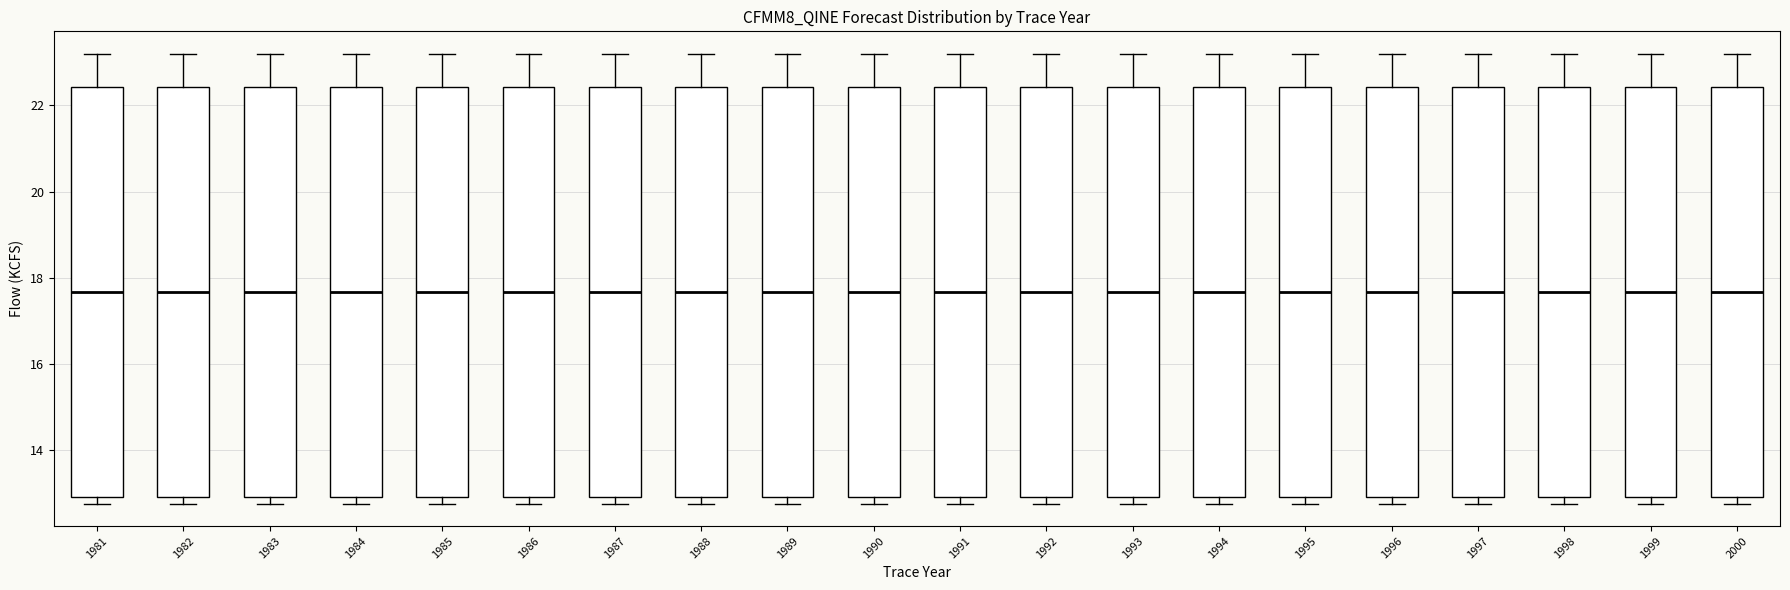

Reading left to right, transcribe this box plot: for each box, give where its median line is, the range the box spans, and where its two whiskers end, as read against the y-axis. The values are not printed on the chart, so give them approximately, as read against the axis.

1981: median 17.6, box 13.0 to 22.4, whiskers 12.8 to 23.2
1982: median 17.6, box 13.0 to 22.4, whiskers 12.8 to 23.2
1983: median 17.6, box 13.0 to 22.4, whiskers 12.8 to 23.2
1984: median 17.6, box 13.0 to 22.4, whiskers 12.8 to 23.2
1985: median 17.6, box 13.0 to 22.4, whiskers 12.8 to 23.2
1986: median 17.6, box 13.0 to 22.4, whiskers 12.8 to 23.2
1987: median 17.6, box 13.0 to 22.4, whiskers 12.8 to 23.2
1988: median 17.6, box 13.0 to 22.4, whiskers 12.8 to 23.2
1989: median 17.6, box 13.0 to 22.4, whiskers 12.8 to 23.2
1990: median 17.6, box 13.0 to 22.4, whiskers 12.8 to 23.2
1991: median 17.6, box 13.0 to 22.4, whiskers 12.8 to 23.2
1992: median 17.6, box 13.0 to 22.4, whiskers 12.8 to 23.2
1993: median 17.6, box 13.0 to 22.4, whiskers 12.8 to 23.2
1994: median 17.6, box 13.0 to 22.4, whiskers 12.8 to 23.2
1995: median 17.6, box 13.0 to 22.4, whiskers 12.8 to 23.2
1996: median 17.6, box 13.0 to 22.4, whiskers 12.8 to 23.2
1997: median 17.6, box 13.0 to 22.4, whiskers 12.8 to 23.2
1998: median 17.6, box 13.0 to 22.4, whiskers 12.8 to 23.2
1999: median 17.6, box 13.0 to 22.4, whiskers 12.8 to 23.2
2000: median 17.6, box 13.0 to 22.4, whiskers 12.8 to 23.2